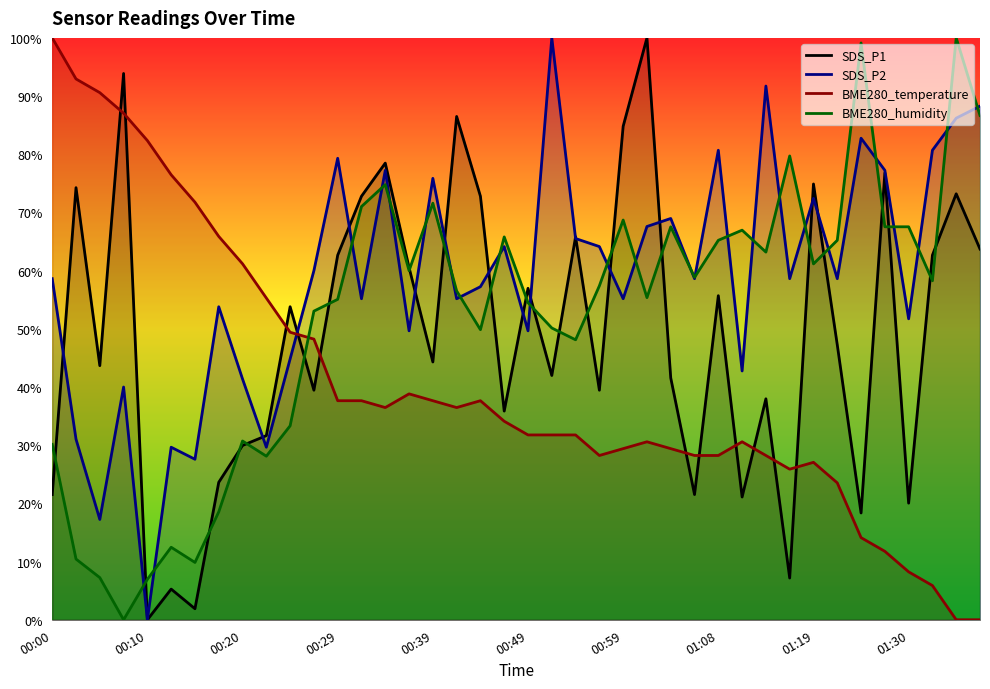

What is the maximum value for SDS_P2?

100.0